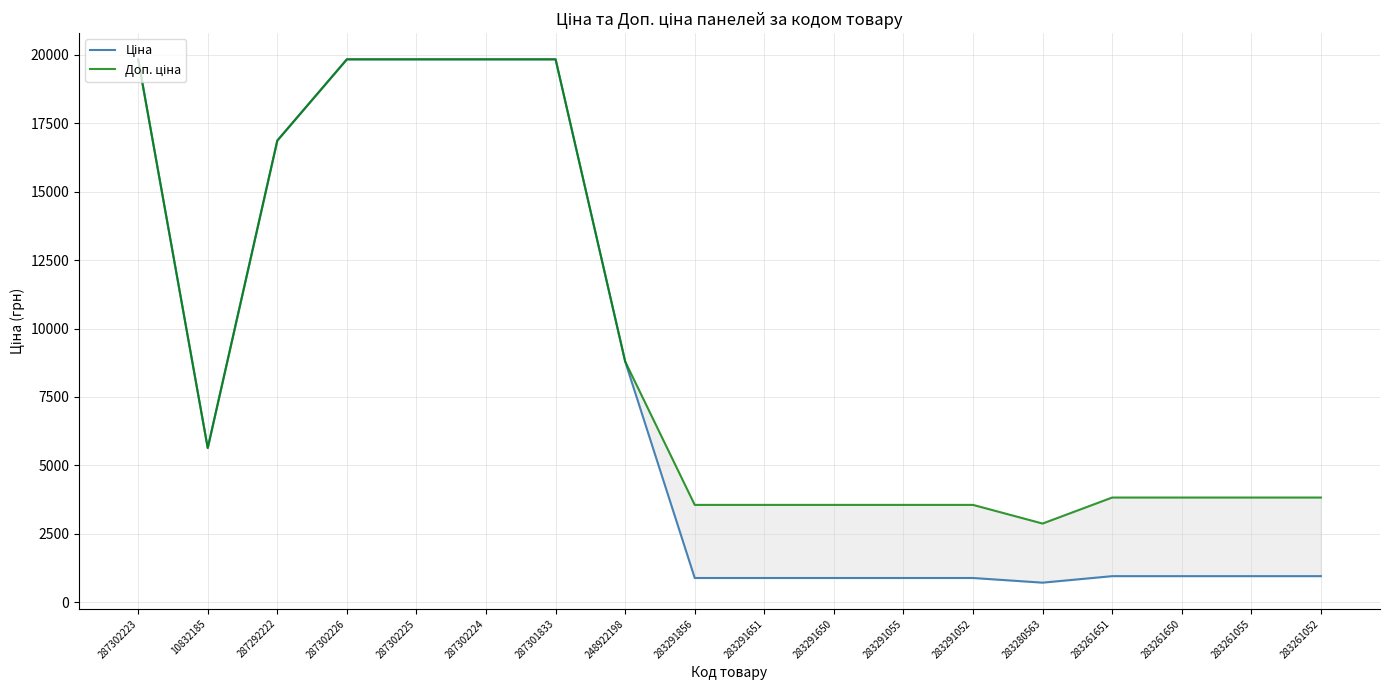

Which series has the largest total across all categories?

Доп. ціна